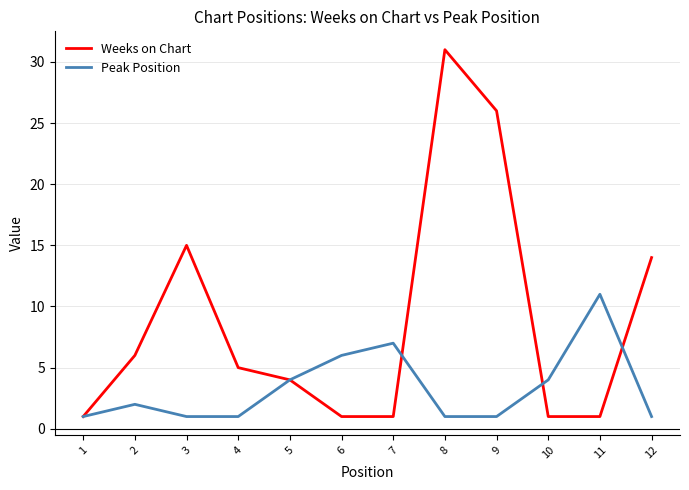

Reading left to right, list all the values displayed in this chart.

Weeks on Chart: 1	6	15	5	4	1	1	31	26	1	1	14
Peak Position: 1	2	1	1	4	6	7	1	1	4	11	1